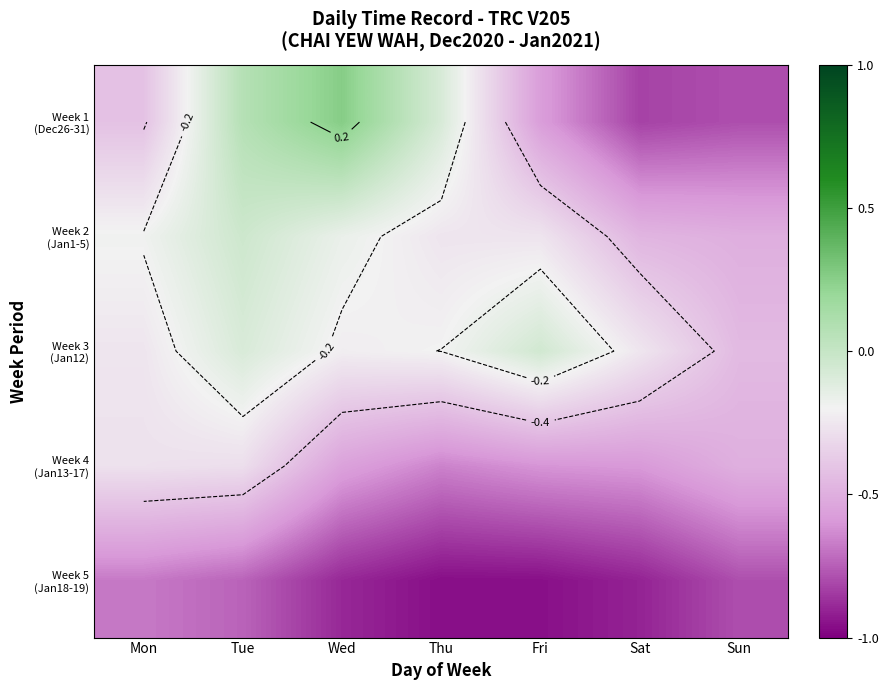

What is the sum of all Week 2 (Jan1-5) values?

-1.9